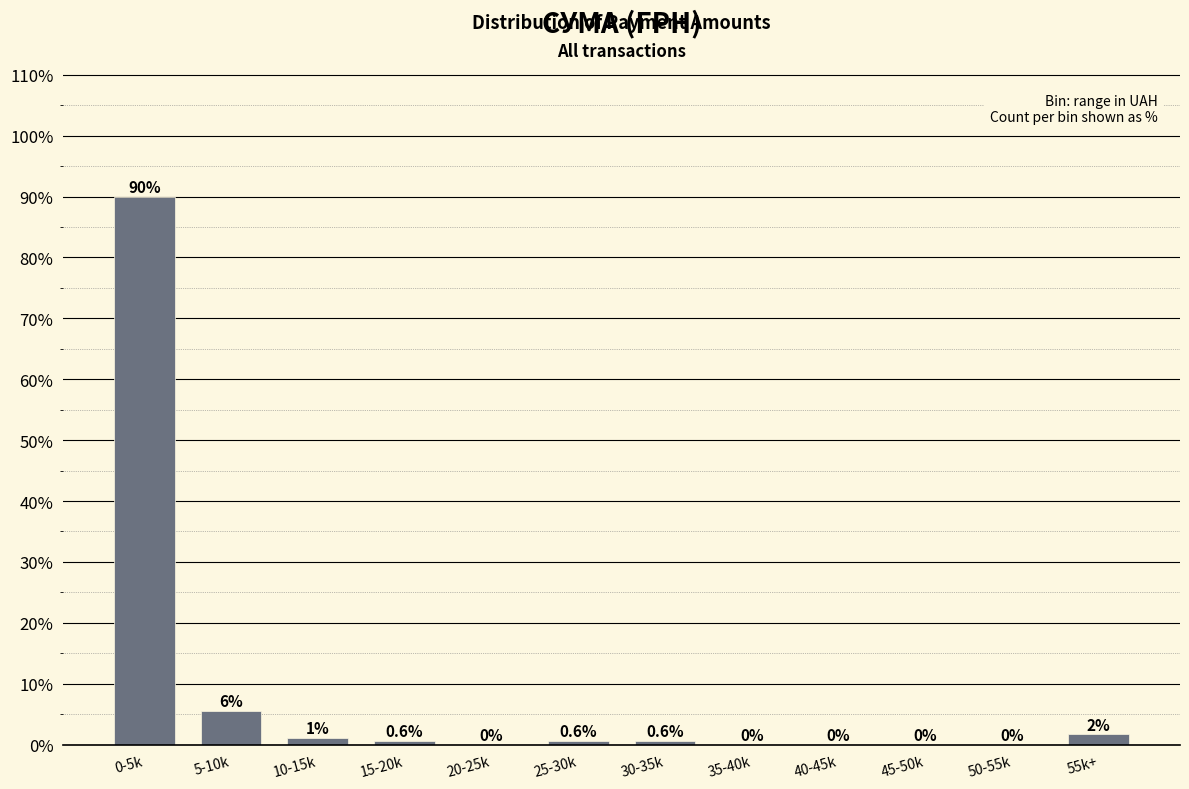

What is the maximum value shown in the chart?

90.0